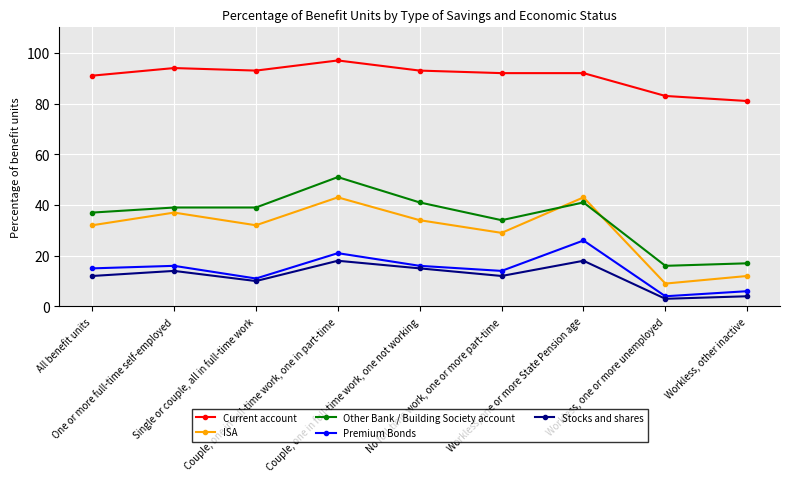

Does the chart display data point markers on the line(s)?

Yes